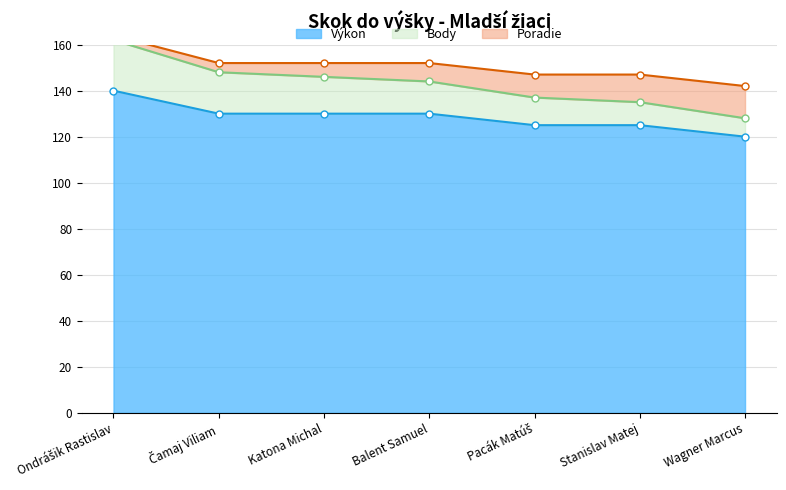

What is the lowest value of the Výkon series?

120